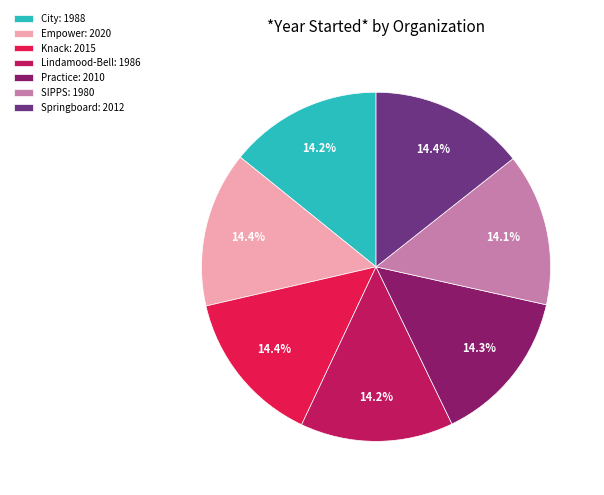

Approximately how many times larger is the value at Lindamood-Bell: 1986 compared to City: 1988?

1.0